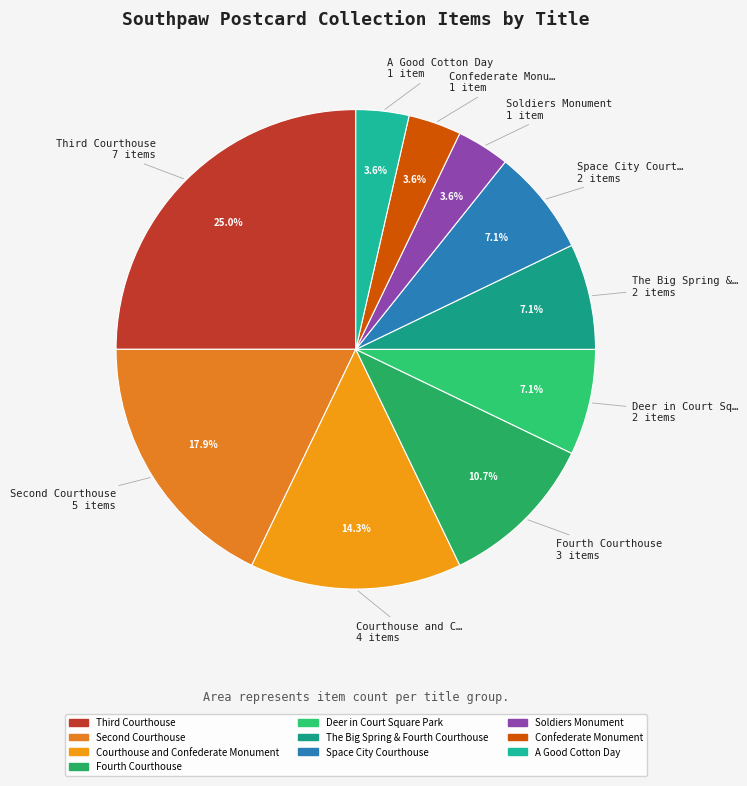

Rank the categories by value from highest to lowest.

Third Courthouse, Second Courthouse, Courthouse and Confederate Monument, Fourth Courthouse, Deer in Court Square Park, The Big Spring & Fourth Courthouse, Space City Courthouse, Soldiers Monument, Confederate Monument, A Good Cotton Day